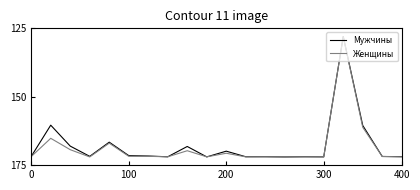

How many series are shown in this chart?

2